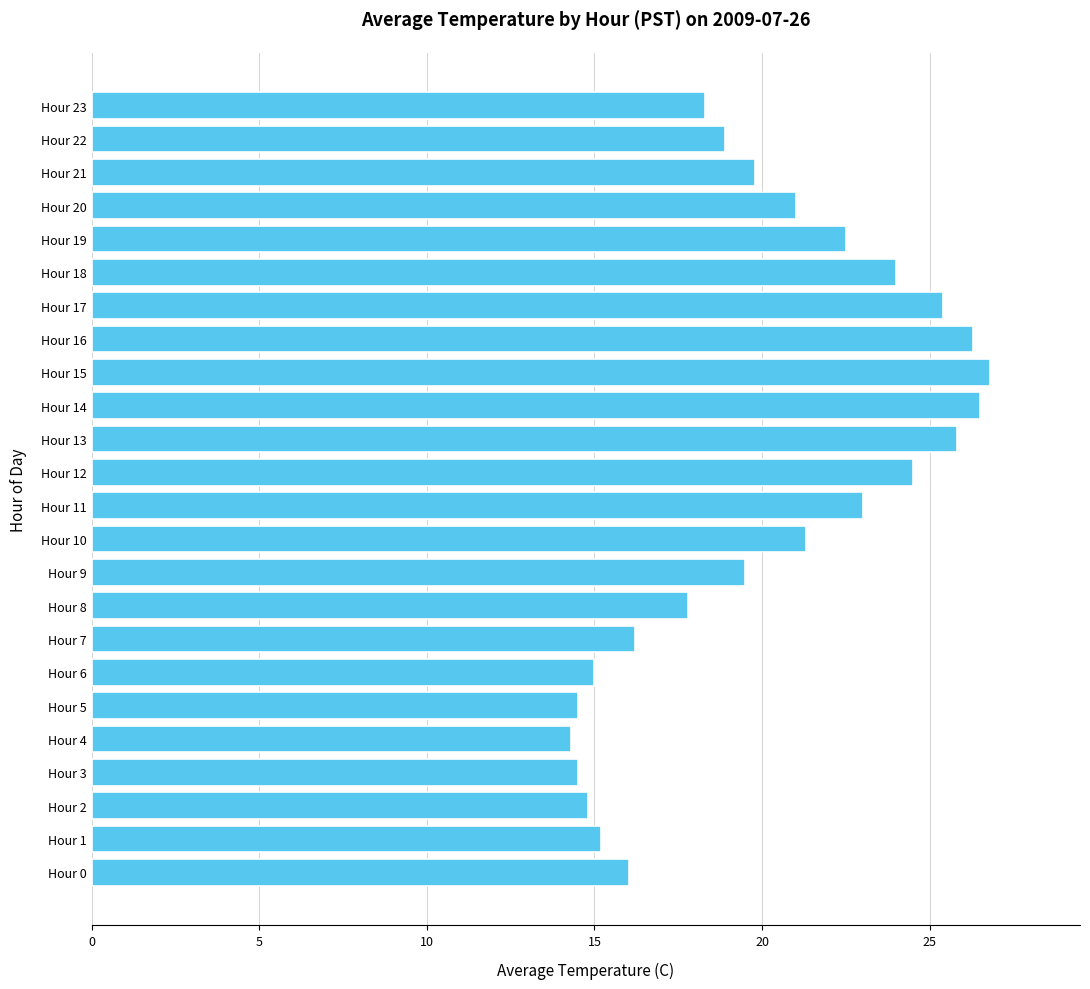

At which label is the value closest to 20?

Hour 21